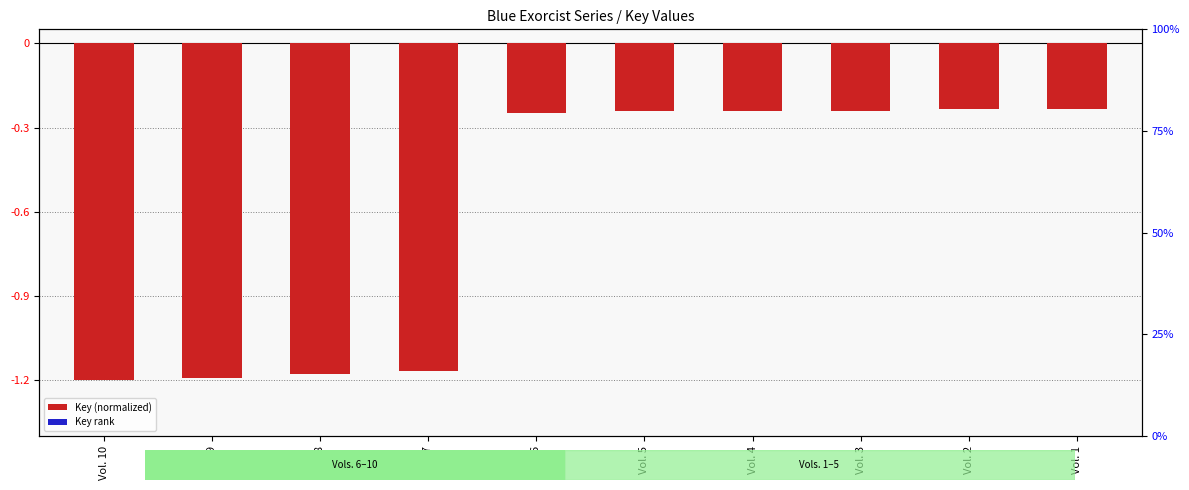

Which series has the largest total across all categories?

Key rank